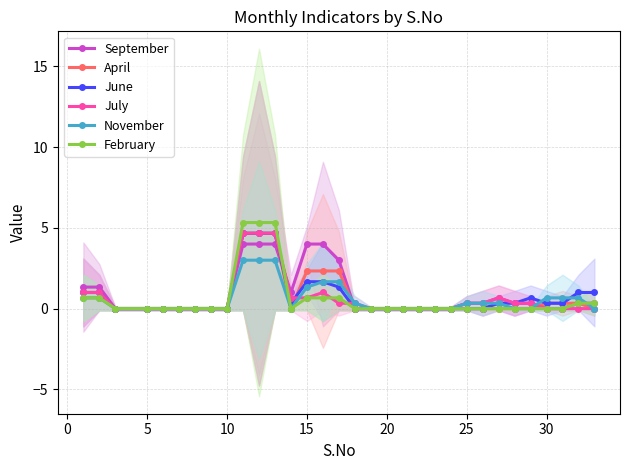

At how many categories does at least one series exceed 1?

8